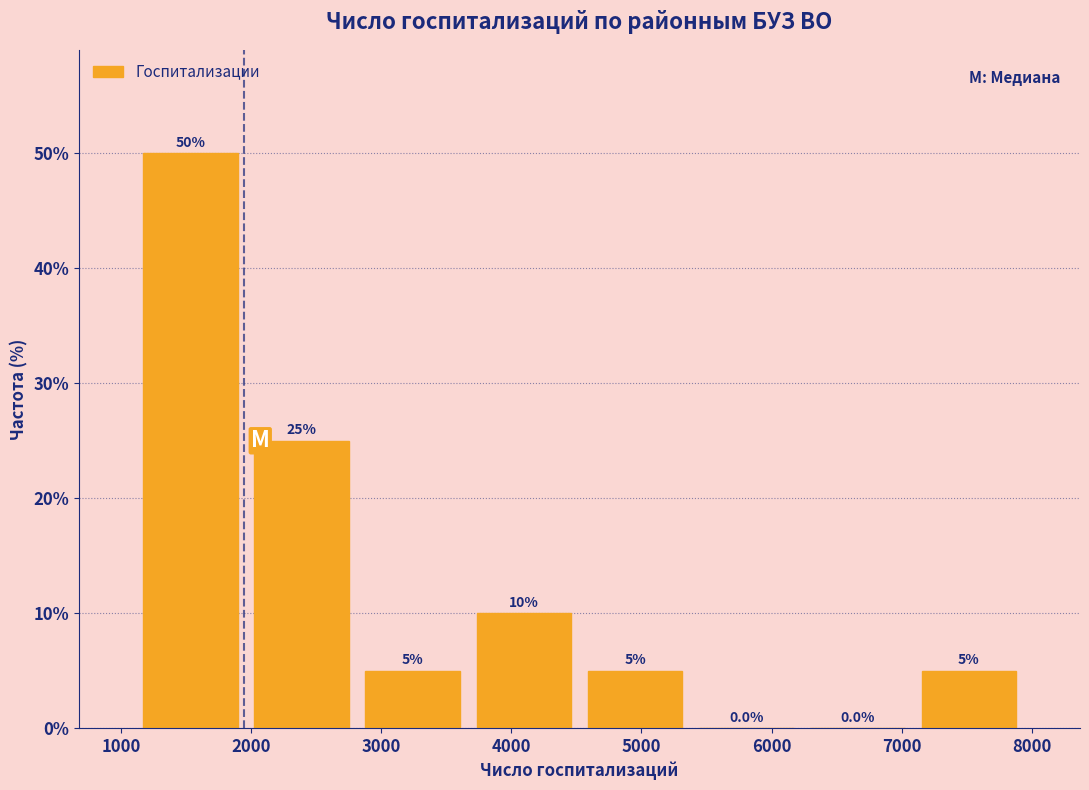

Over which range of the x-axis is the bar tallest?

1100 to 2000